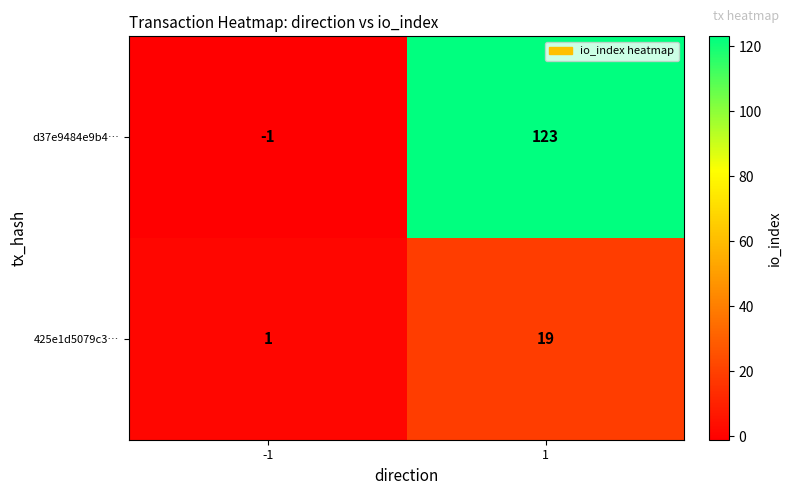

What is the difference between the d37e9484e9b4… values at 1 and -1?

124